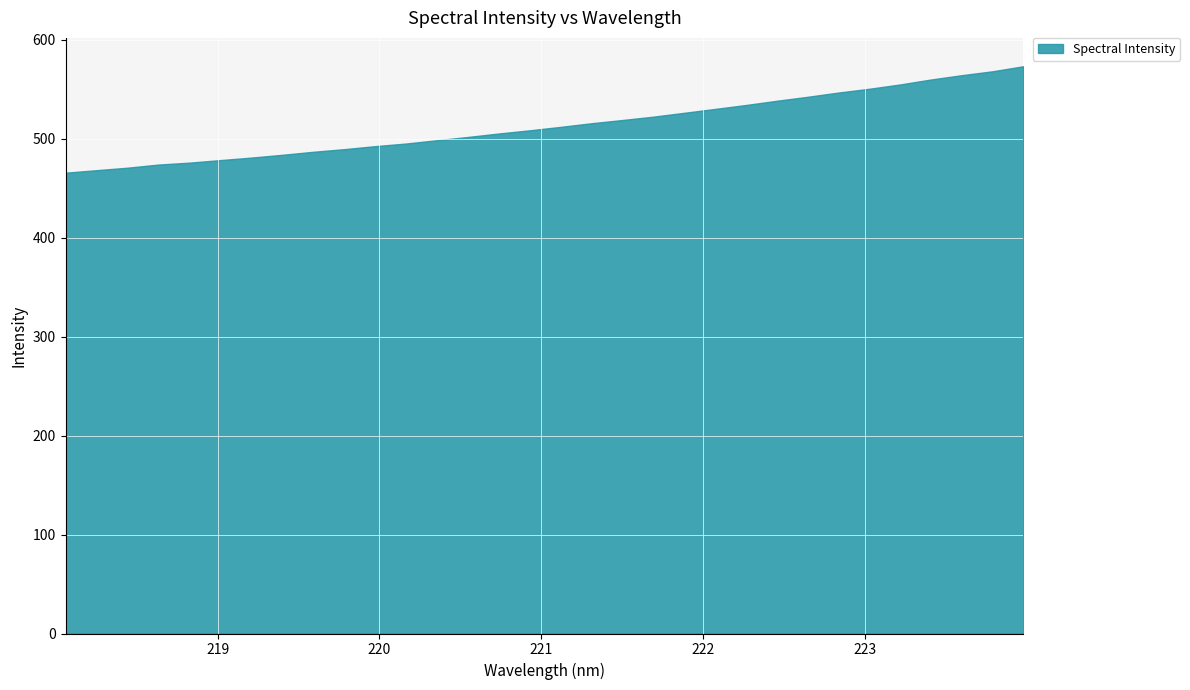

Which category has the highest value across all series?

223.9802